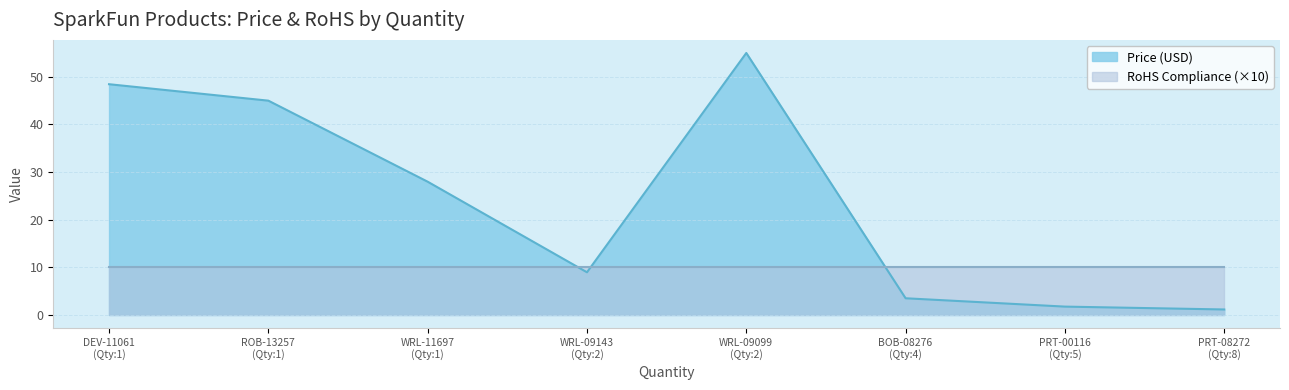

Rank the series by their average value, from lowest to highest.

RoHS Compliance (×10), Price (USD)